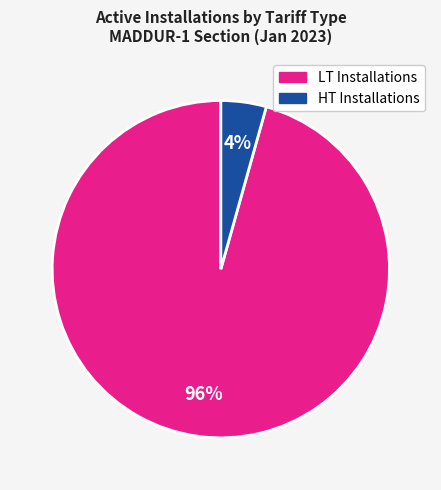

Is there a majority slice in this chart?

Yes